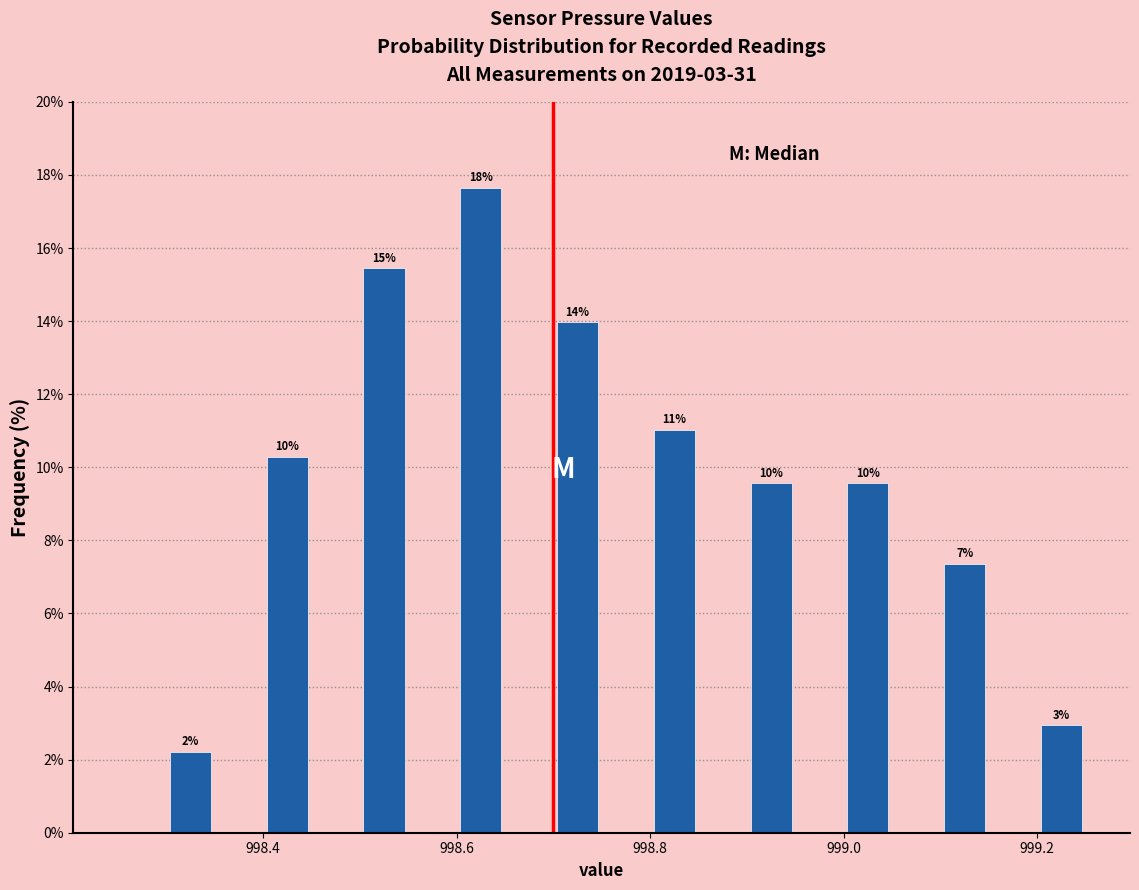

Read against the x-axis, roughly where is the centre of the tallest bar?

998.62